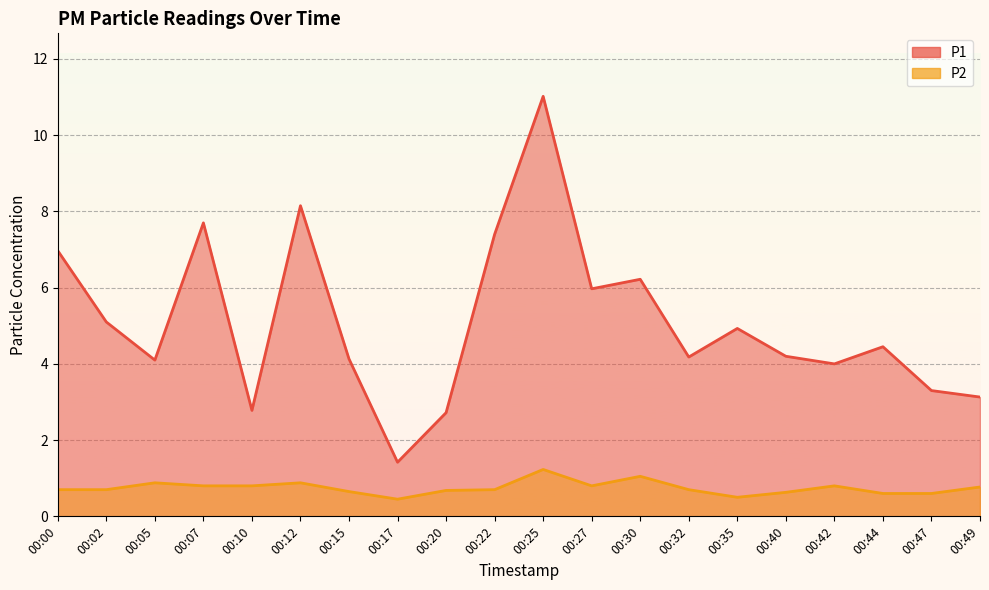

True or false: P2 and P1 intersect in this chart.

False